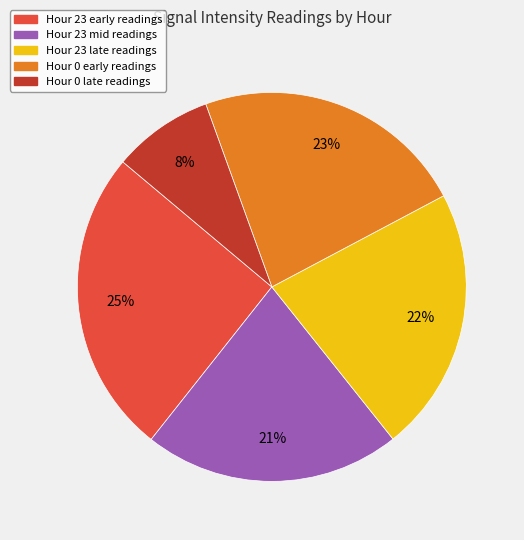

Is the sum of Hour 23 early readings and Hour 0 late readings greater than half?

No